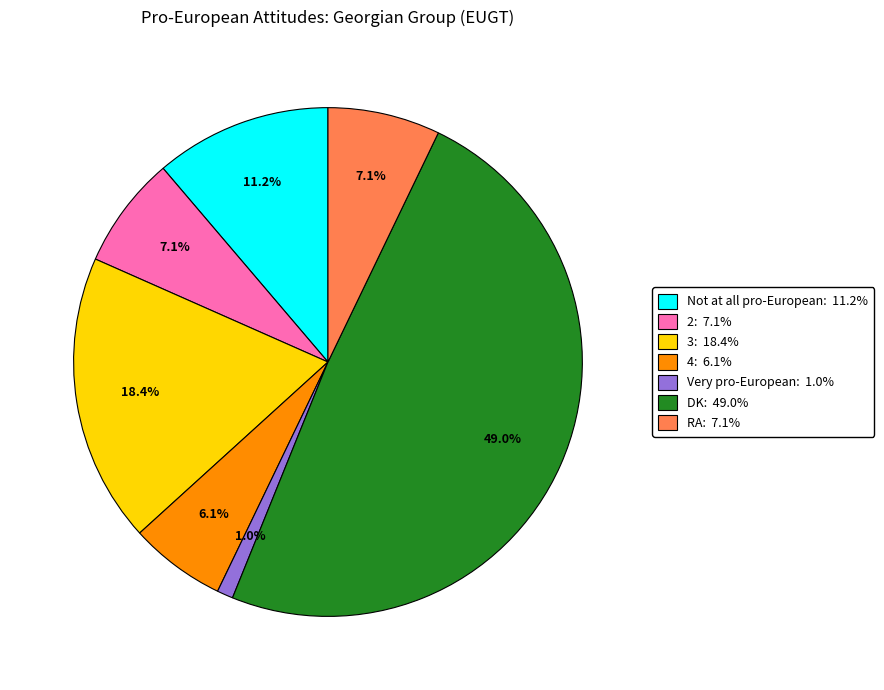

What percentage is the Not at all pro-European slice, to the nearest percent?

11%